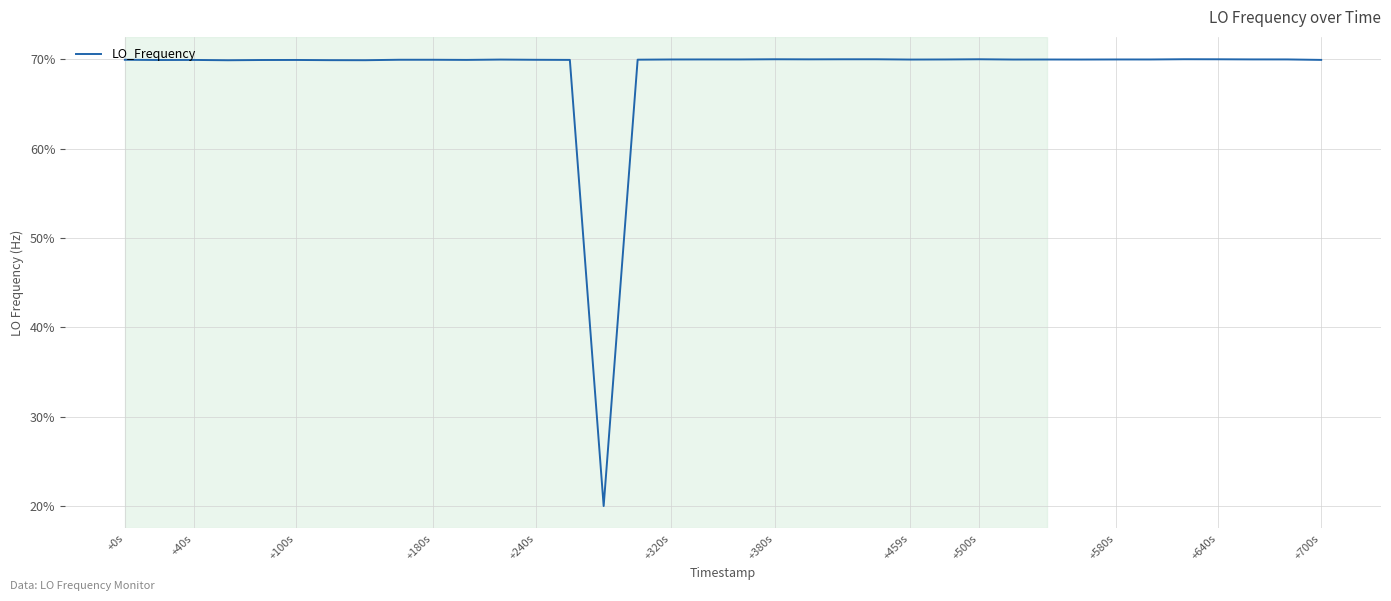

What is the smallest value displayed?

20.0